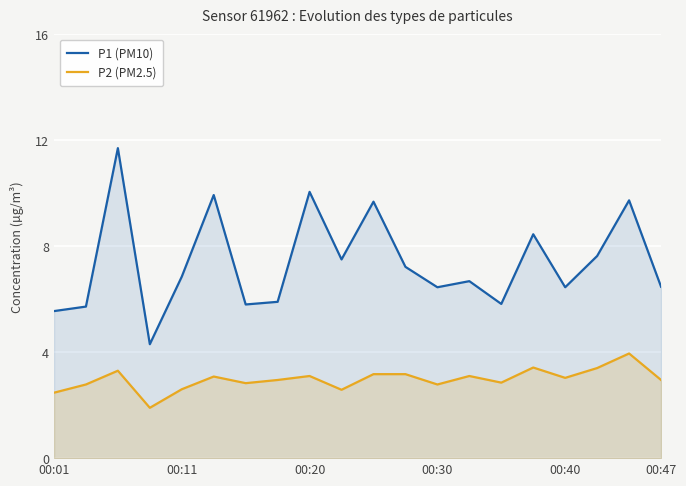

How many lines are shown in the chart?

2